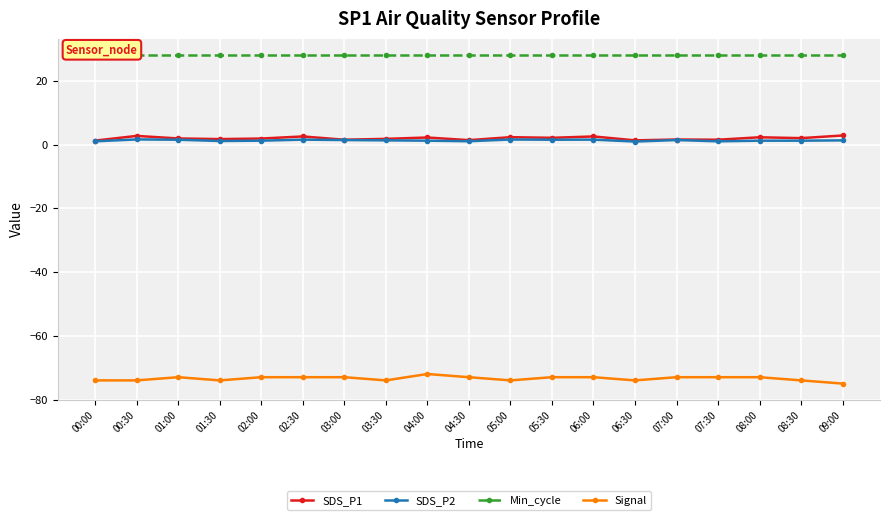

Which series has the largest range (max minus min)?

Signal